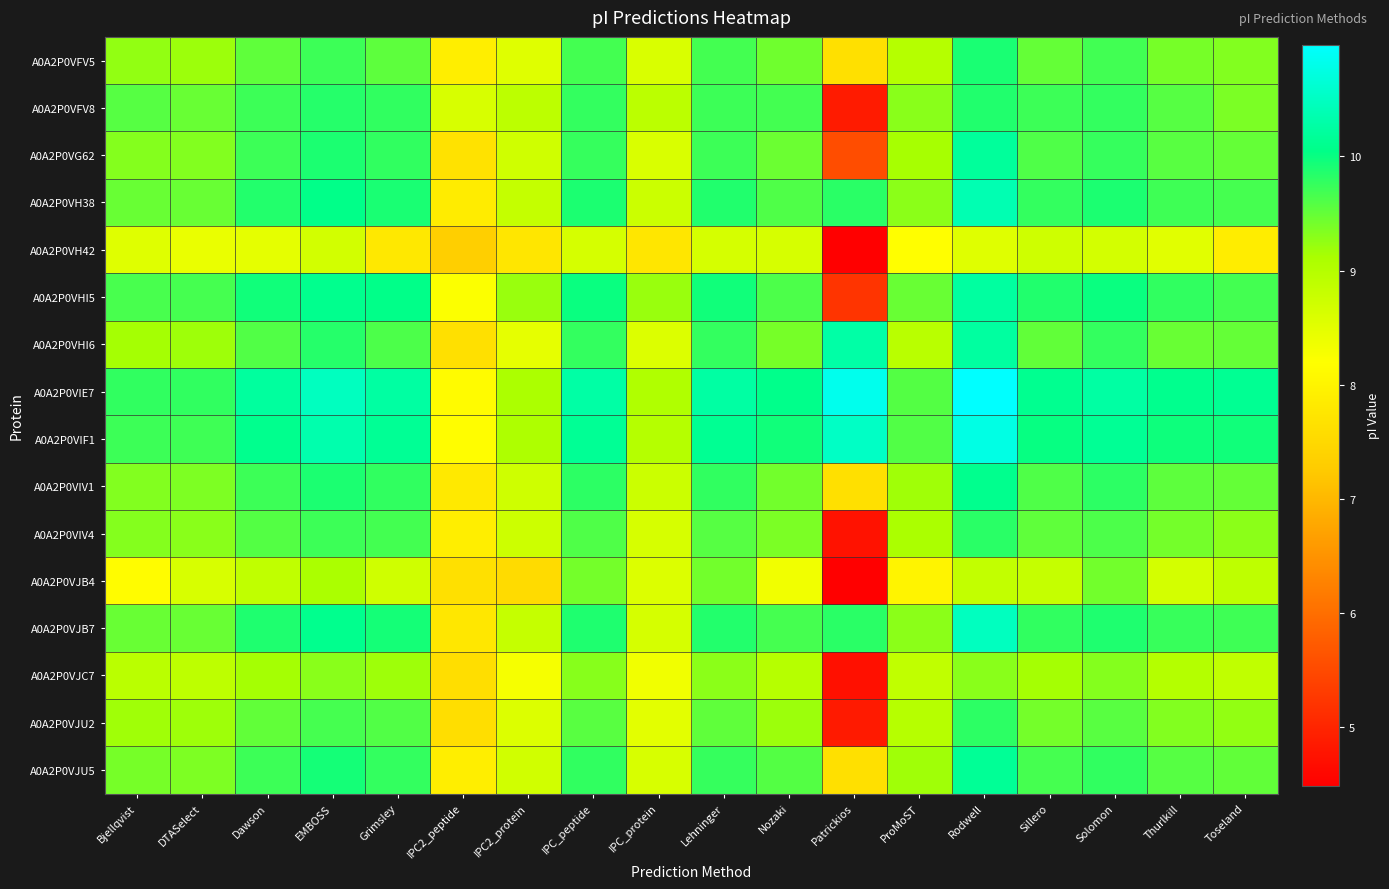

Between Nozaki and Rodwell, which series saw the biggest shift?

A0A2P0VIE7